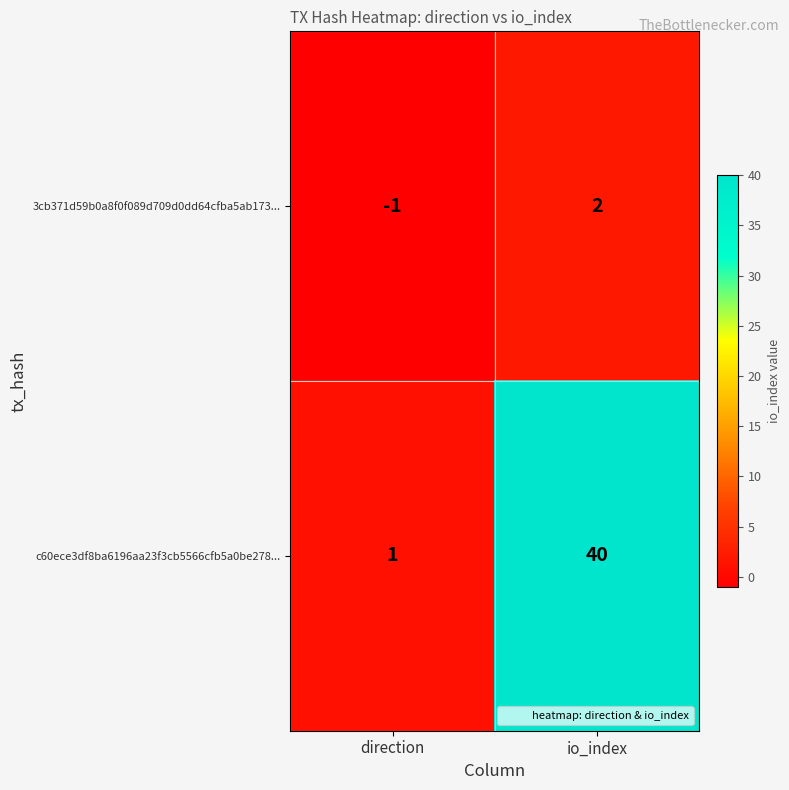

Count the number of data series in this chart.

2